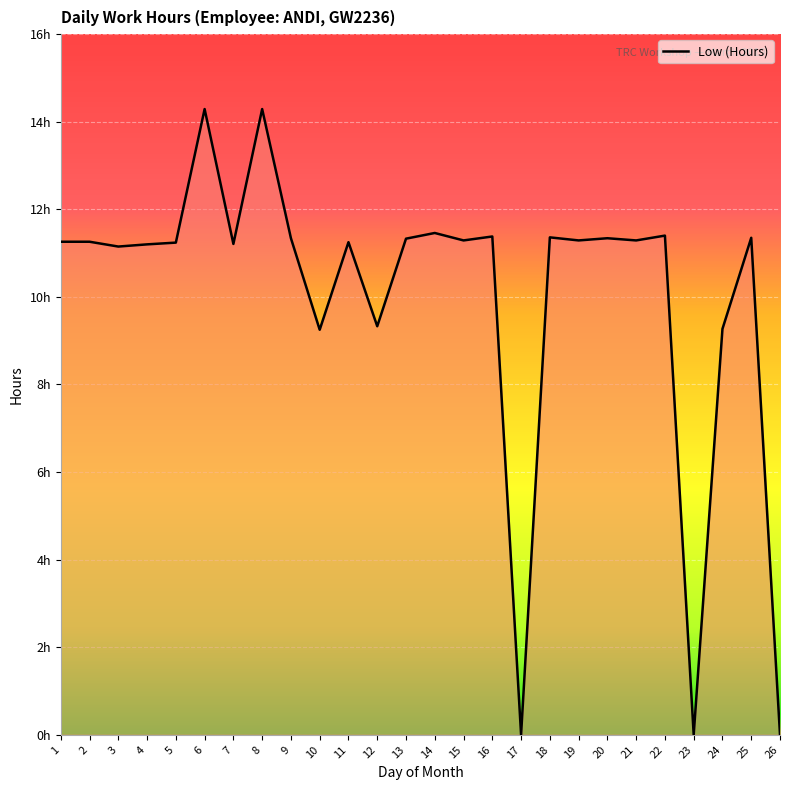

Is this an area chart (filled region under the line)?

Yes